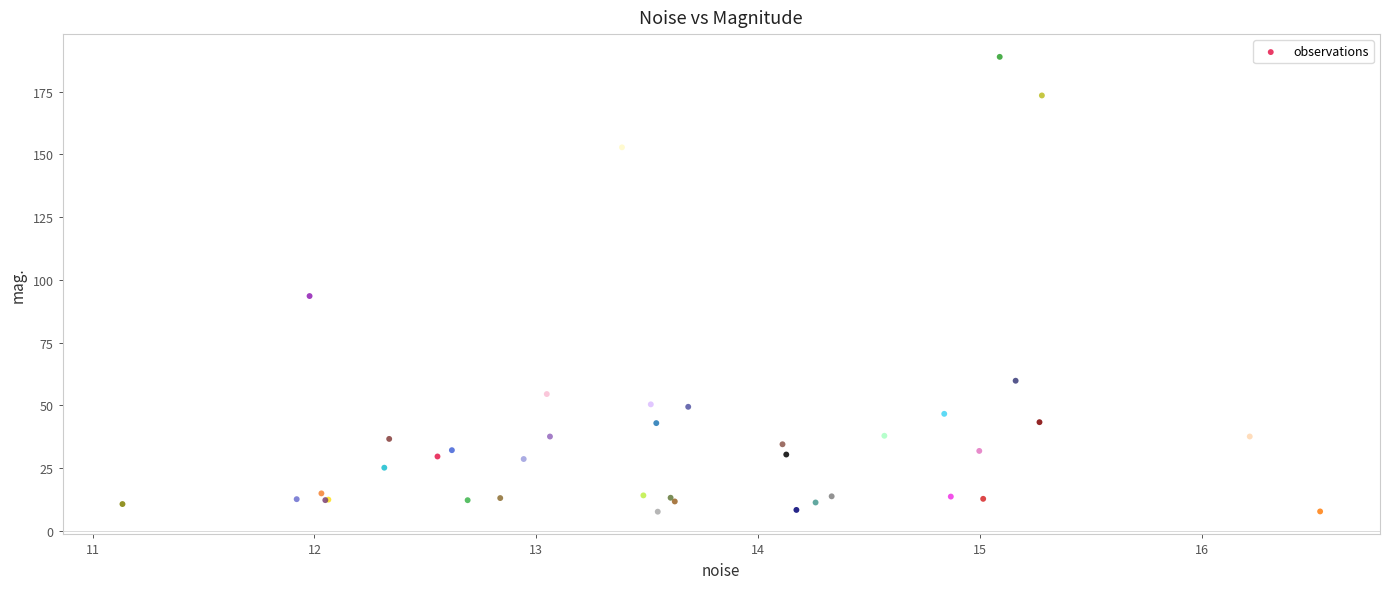

What Y value in the scatter plot is closest to 98?

93.6